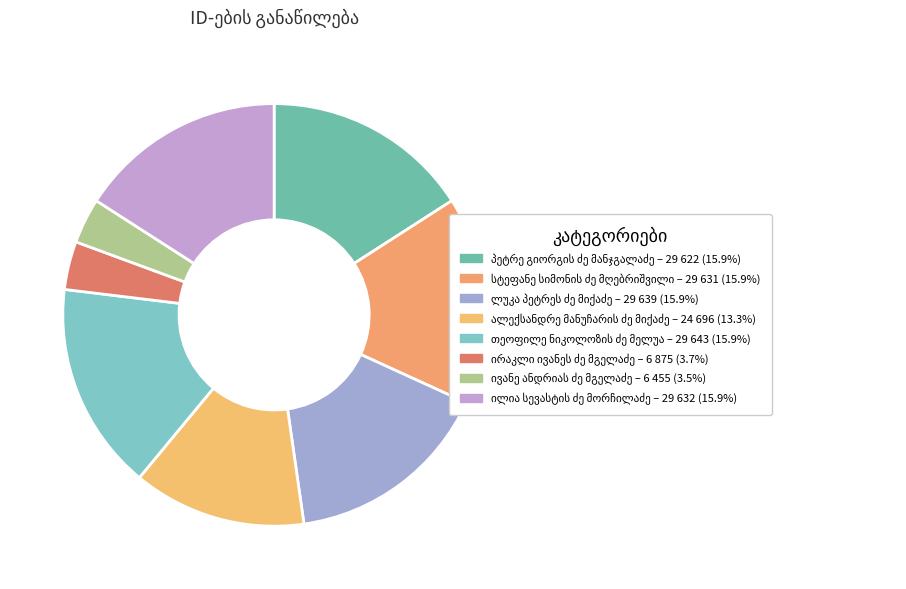

The ალექსანდრე მანუჩარის ძე მიქაძე slice represents 13% of the pie. True or false?

True